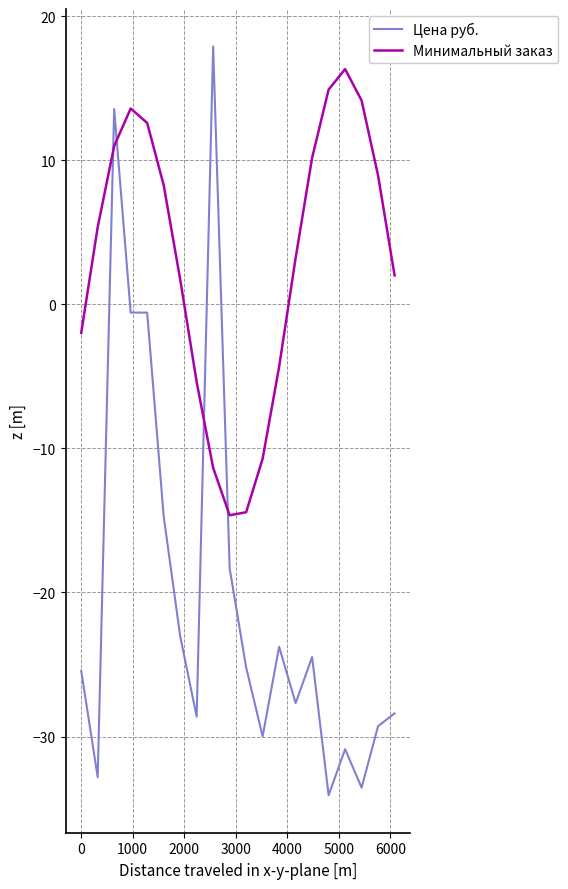

True or false: Цена руб. and Минимальный заказ intersect in this chart.

True